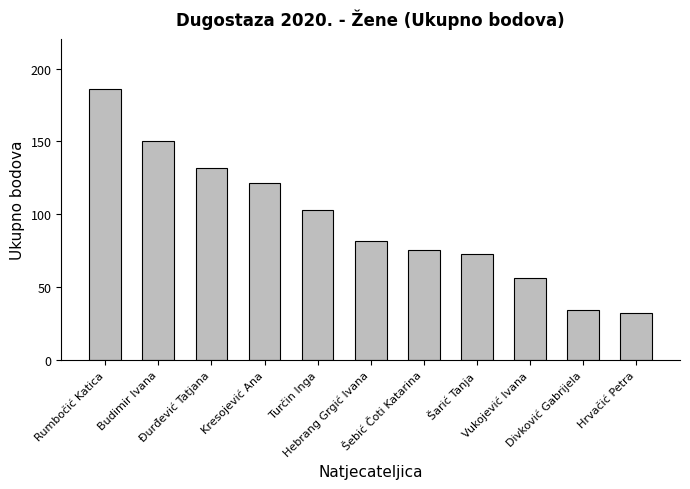

List the labels in order of value, largest first.

Rumbočić Katica, Budimir Ivana, Đurđević Tatjana, Kresojević Ana, Turčin Inga, Hebrang Grgić Ivana, Šebić Čoti Katarina, Šarić Tanja, Vukojević Ivana, Divković Gabrijela, Hrvačić Petra